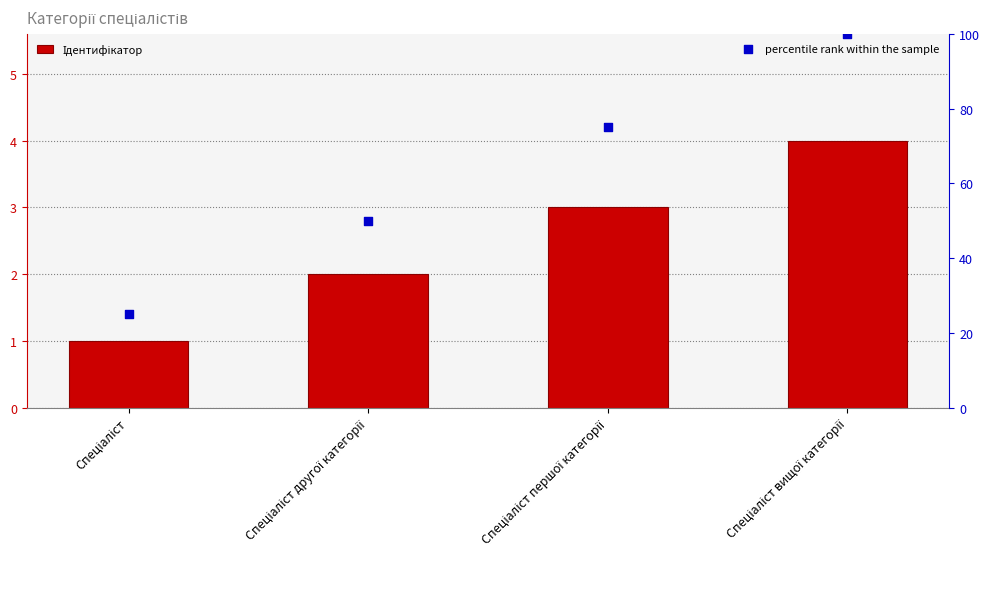

Which series contains the highest Y value?

percentile rank within the sample